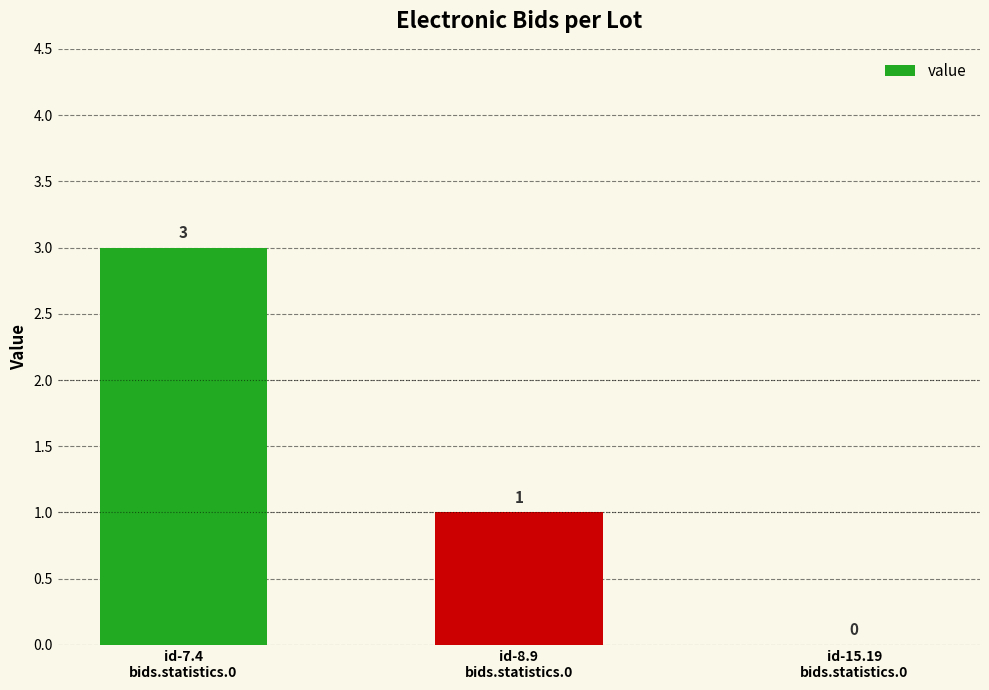

What is the maximum value shown in the chart?

3